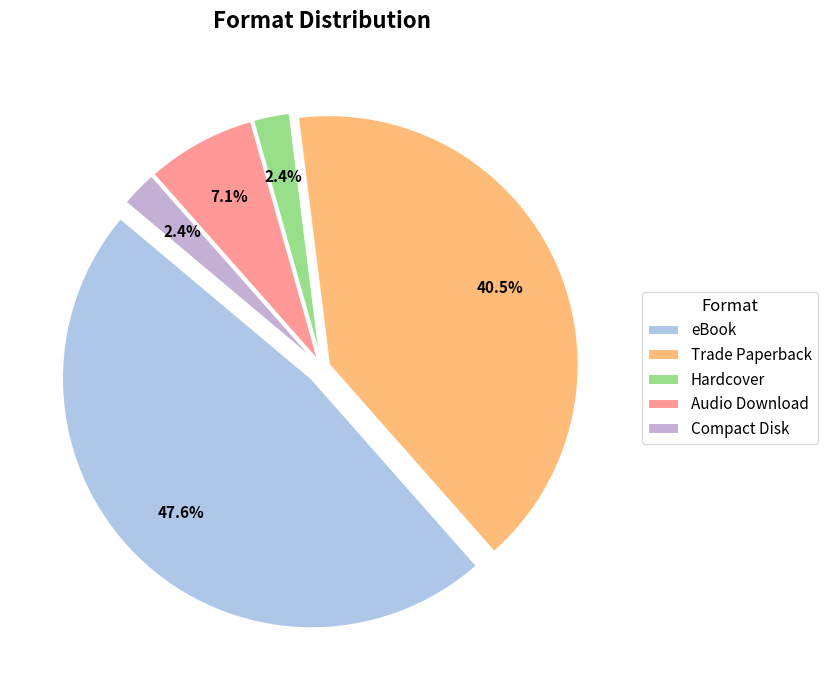

Which category has the smallest portion of the pie?

Hardcover